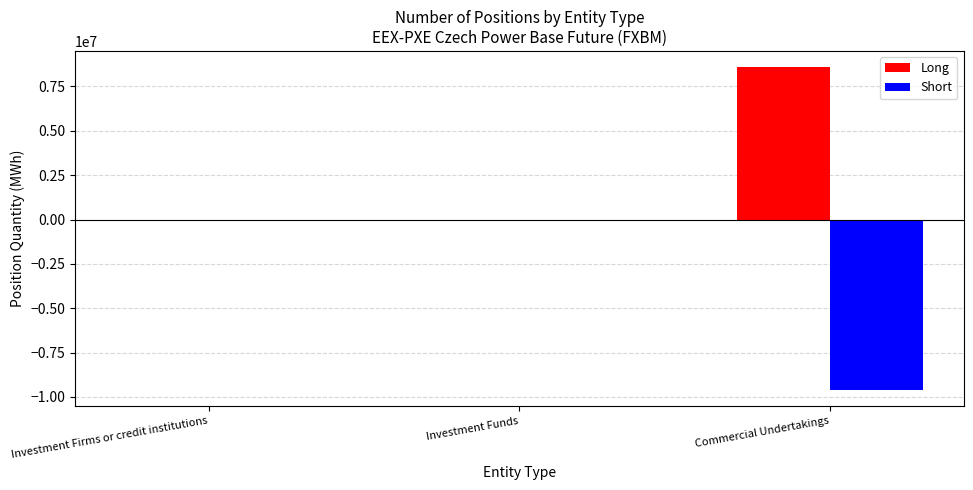

The value of Long at Investment Firms or credit institutions is 0. True or false?

True